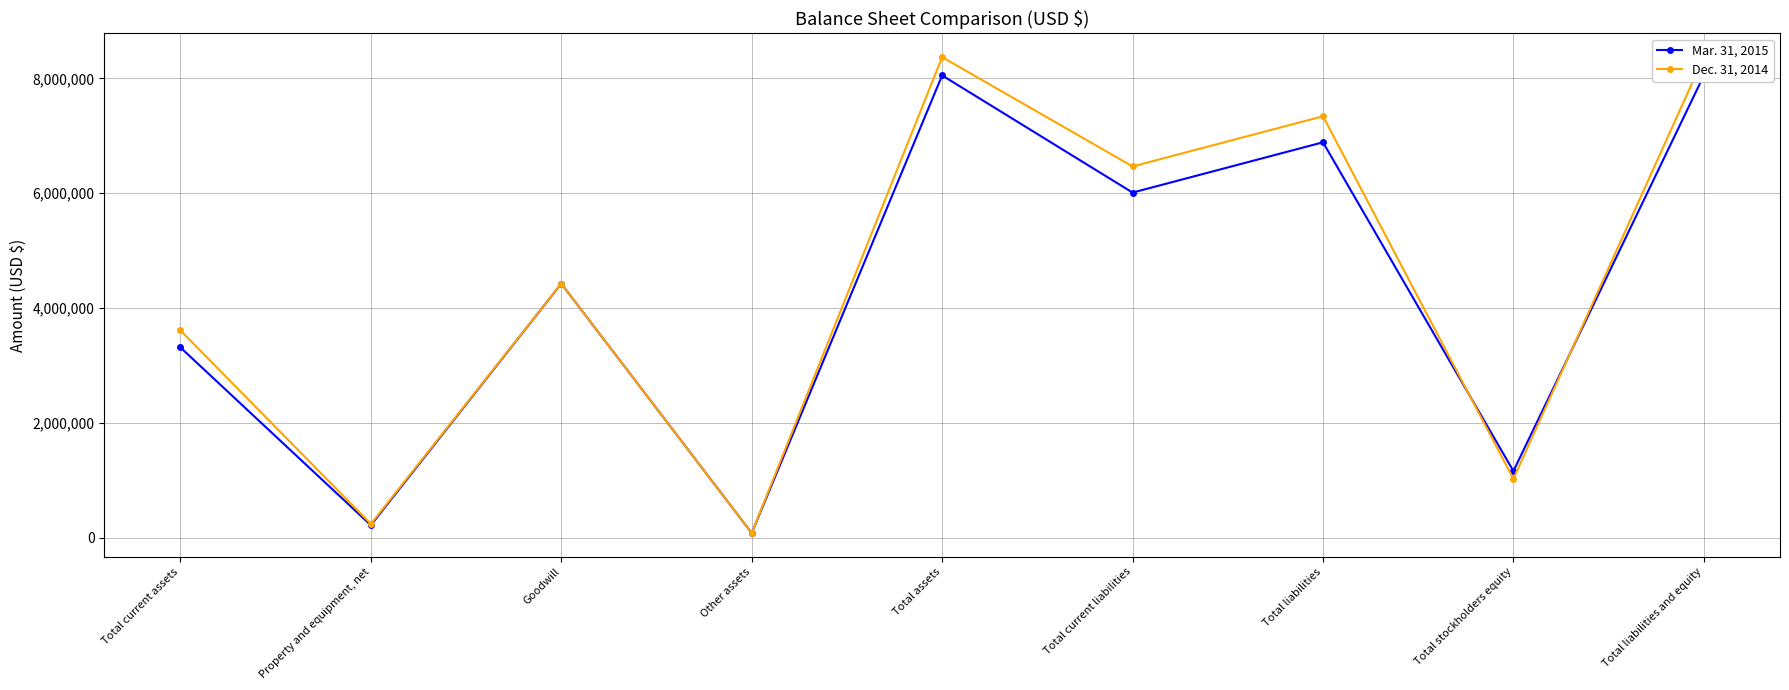

Rank the series by their average value, from lowest to highest.

Mar. 31, 2015, Dec. 31, 2014